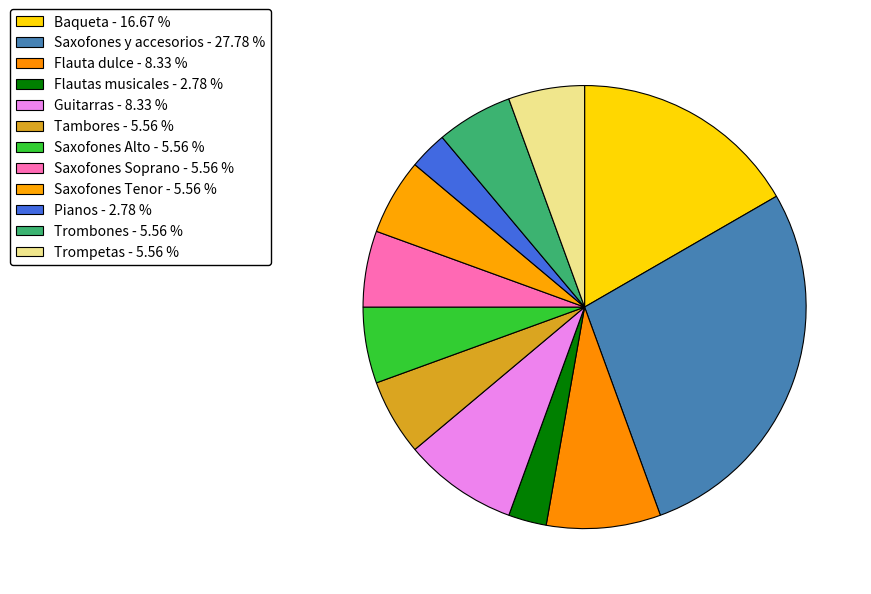

How many segments does this pie chart have?

12